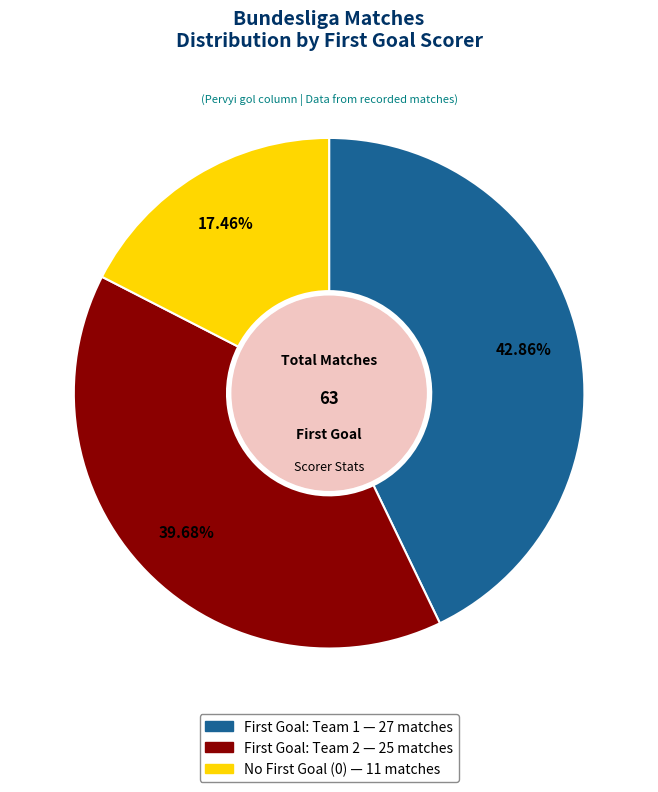

Does any single category account for the majority?

No